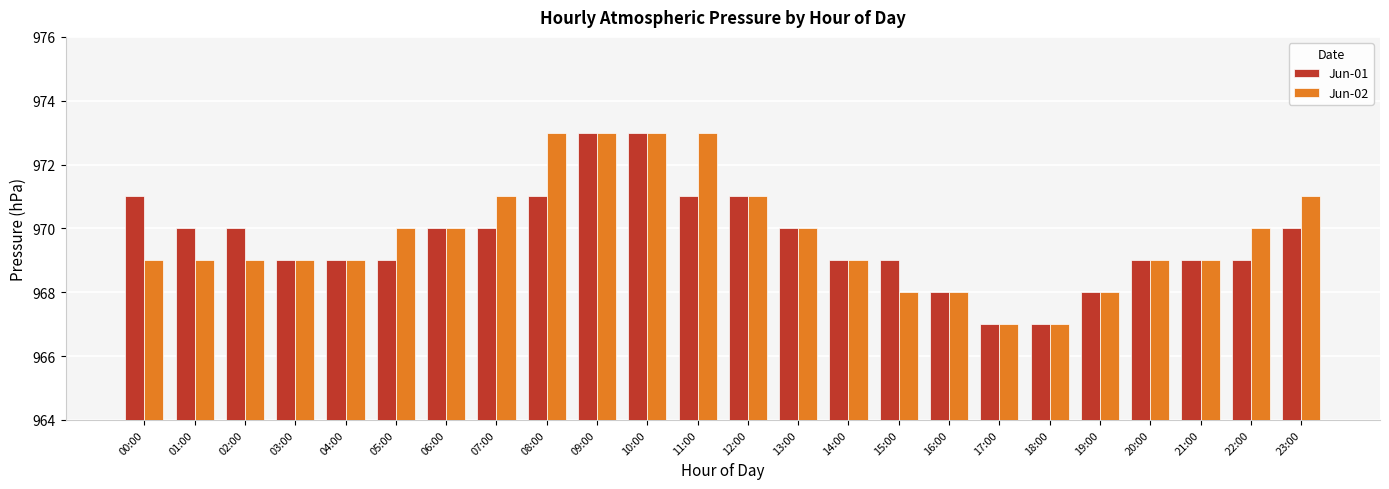

What is the difference between the maximum and minimum values in the Jun-01 series?

6